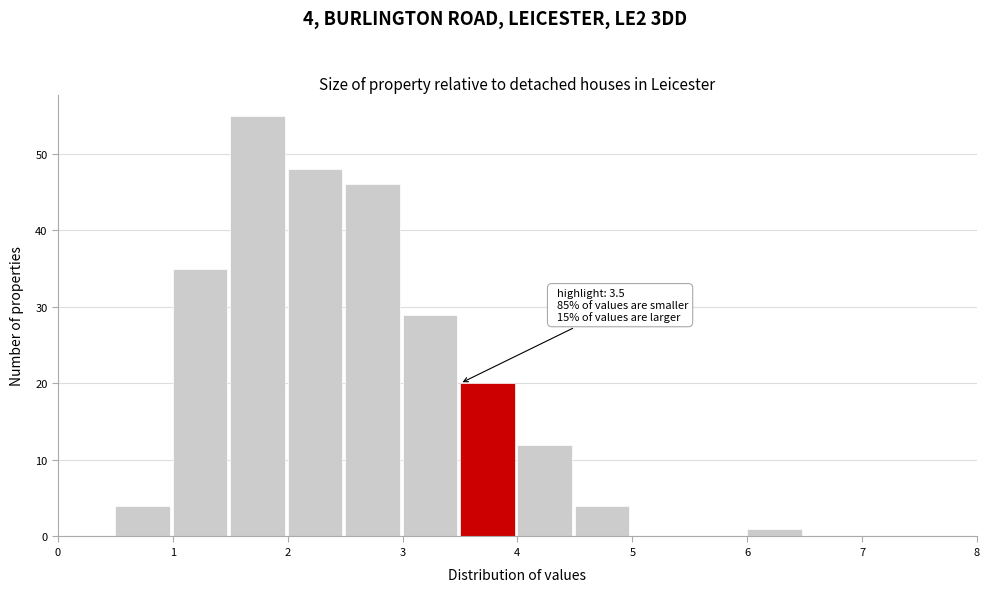

Which range on the x-axis has the tallest bar?

1.5 to 2.0